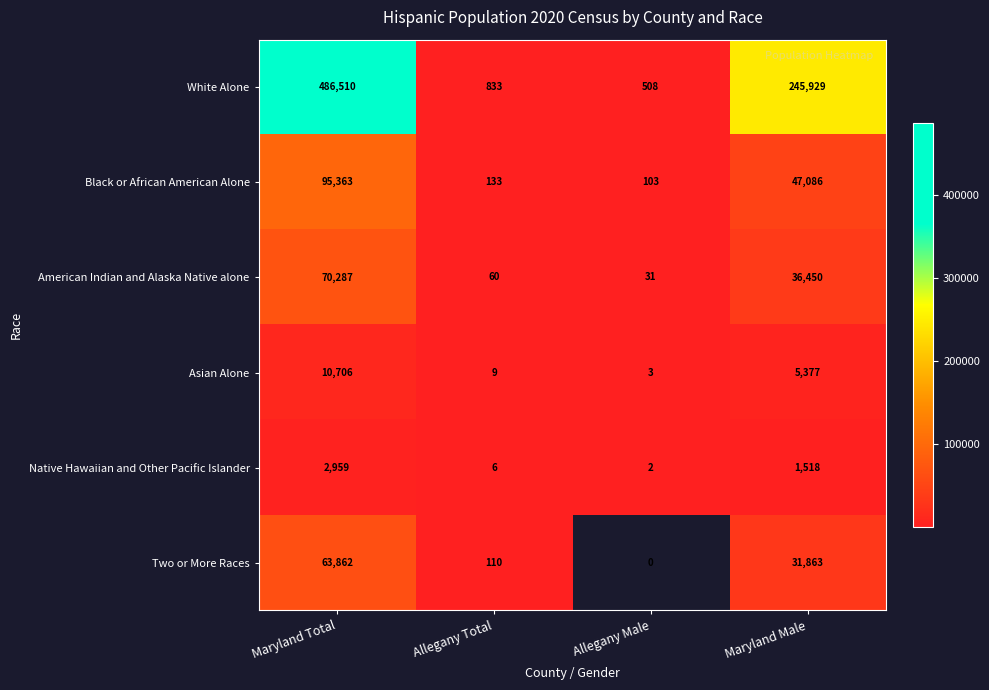

What is the spread (max minus min) of values at Maryland Male?

244411